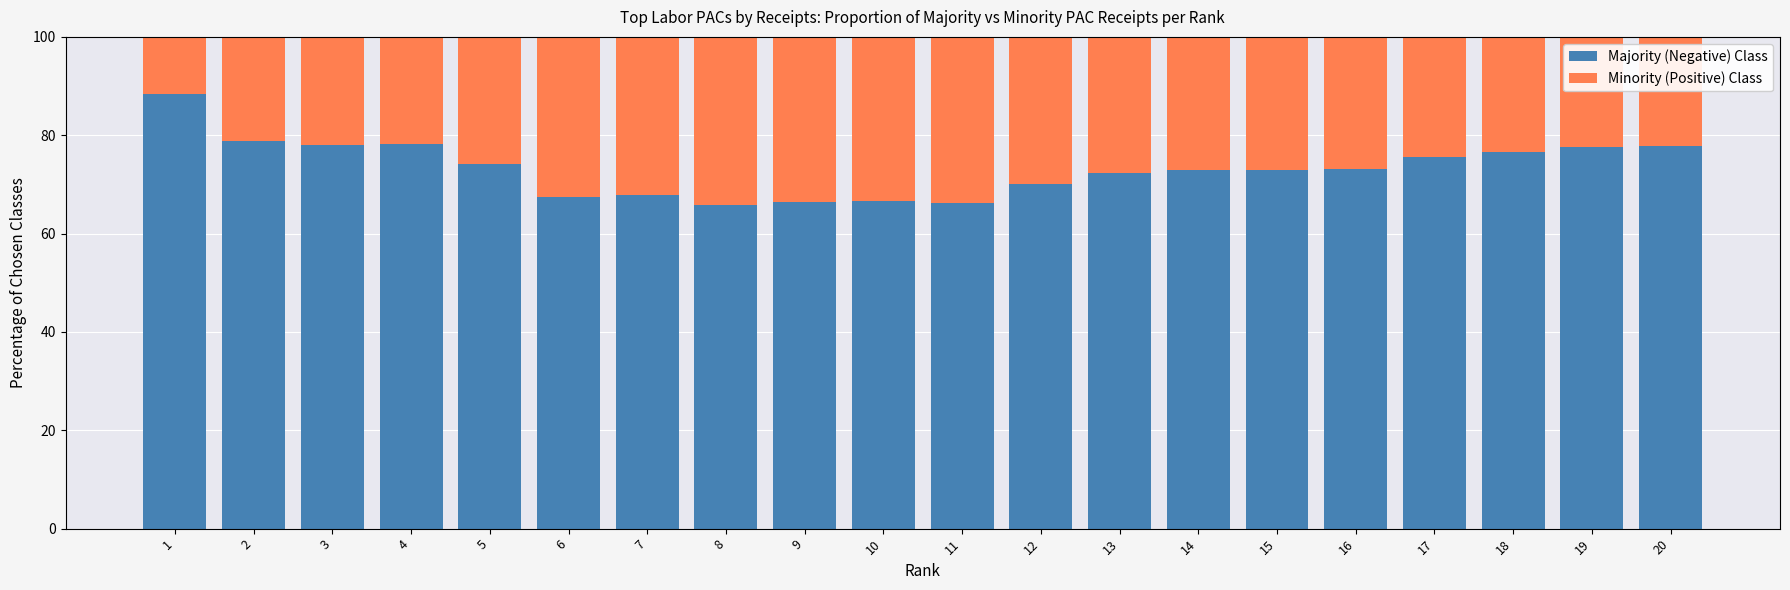

At which label does Majority (Negative) Class reach its peak?

1